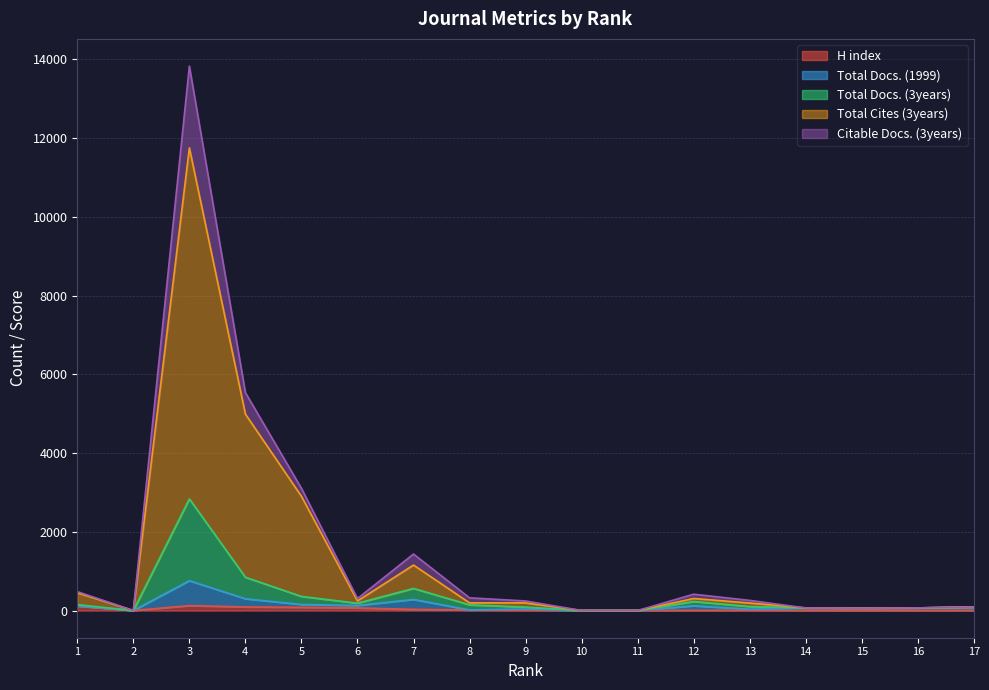

Rank the series at 1 from highest to lowest value.

Citable Docs. (3years), Total Cites (3years), Total Docs. (3years), Total Docs. (1999), H index